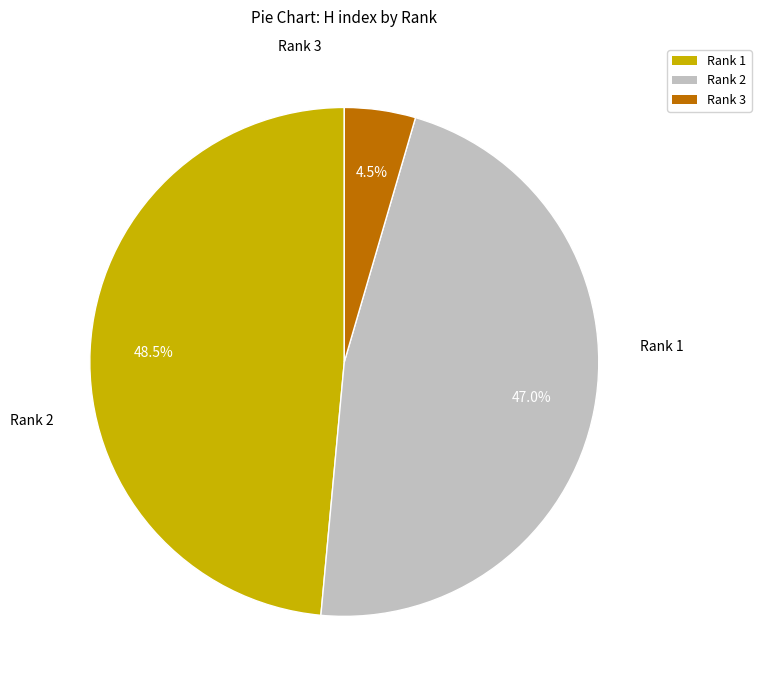

To the nearest percent, what is the difference between the Rank 1 and Rank 3 slice percentages?

44%